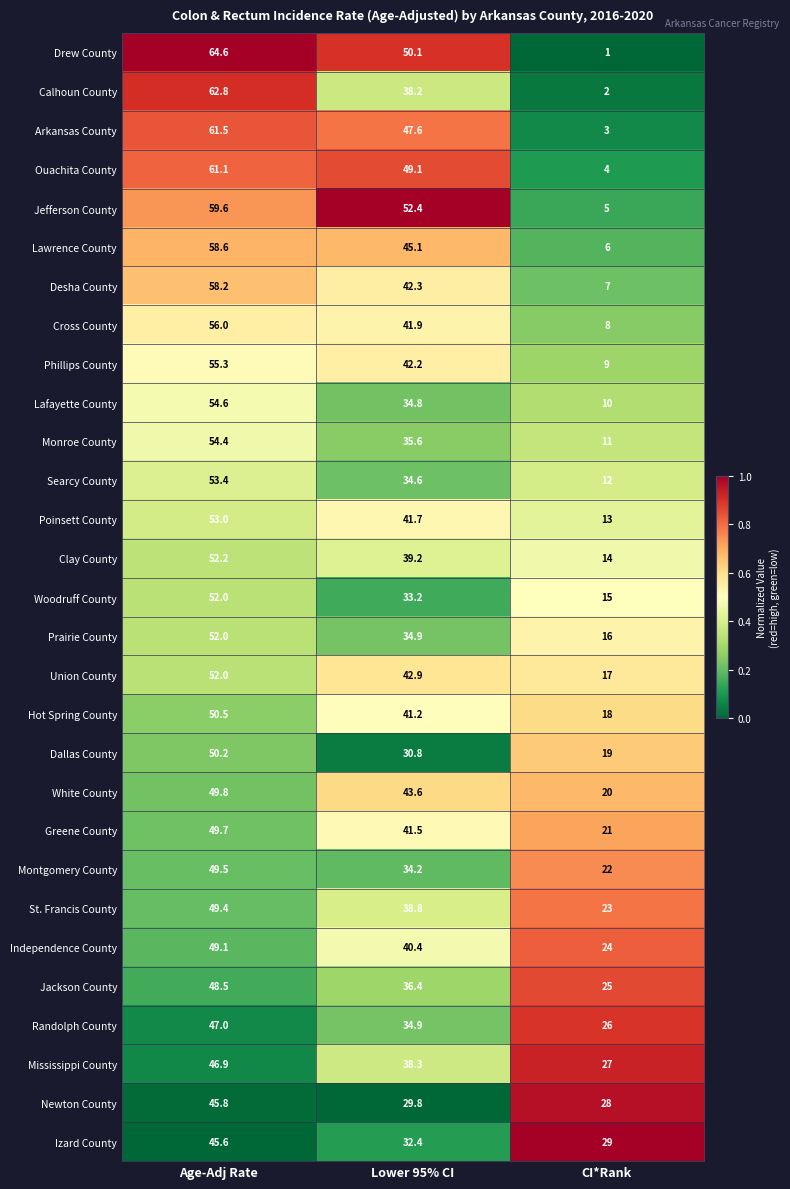

What is the highest value of the Arkansas County series?

61.5